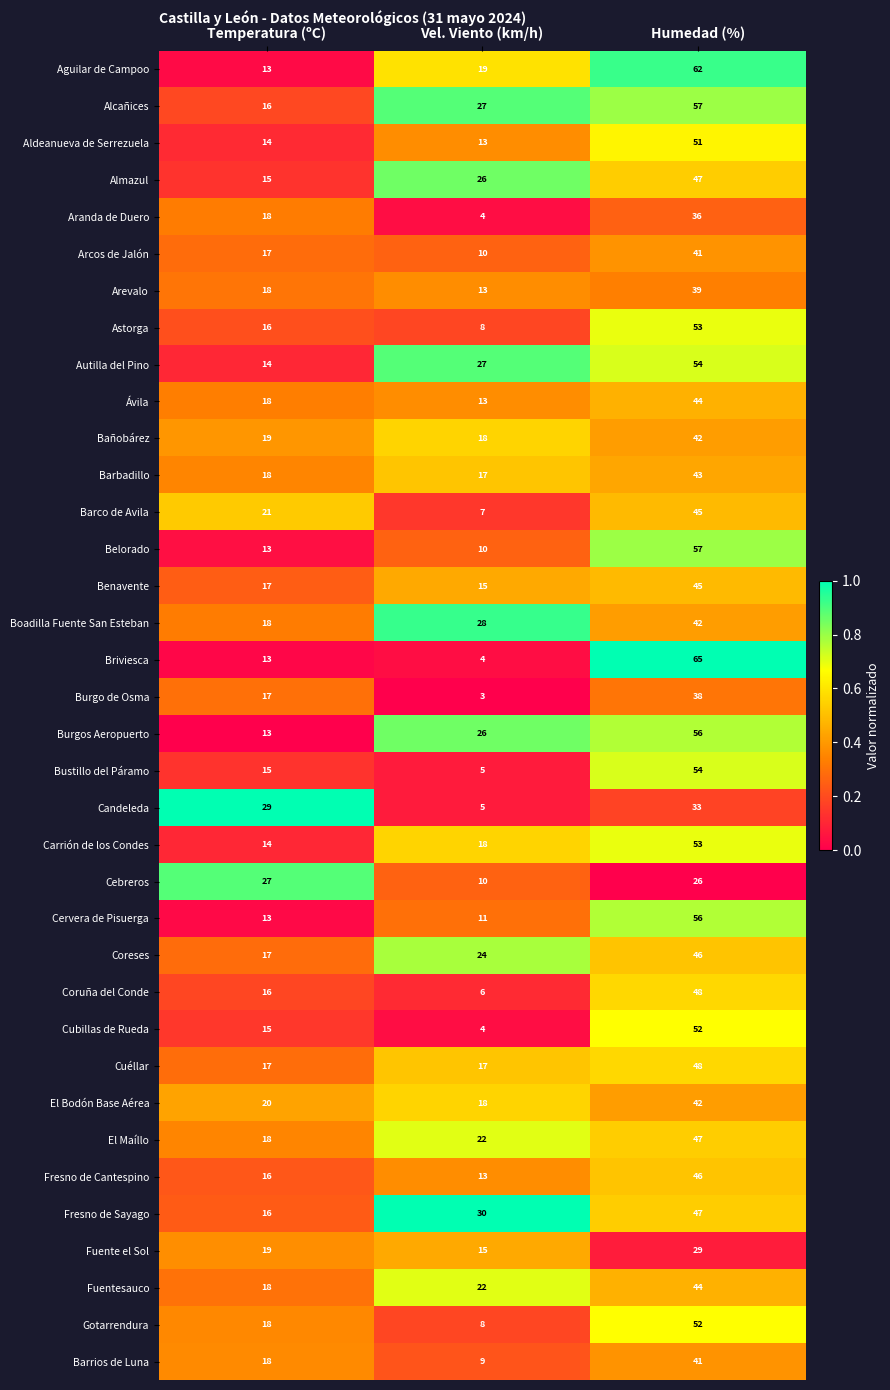

What is the difference between the highest and lowest values at Temperatura (ºC)?

16